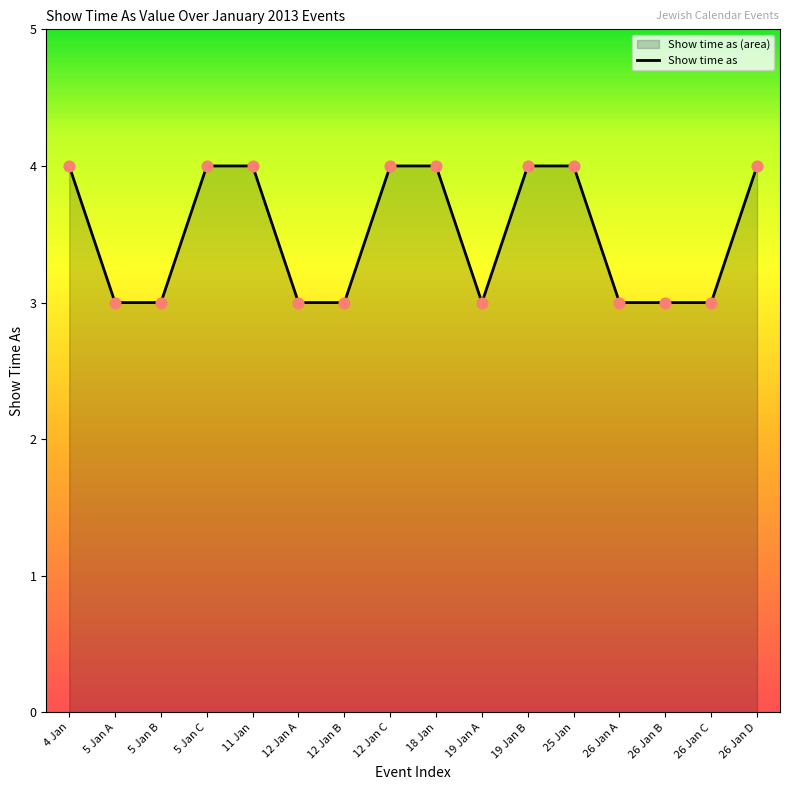

What is the ratio of the value at 12 Jan A to the value at 4 Jan?

0.8